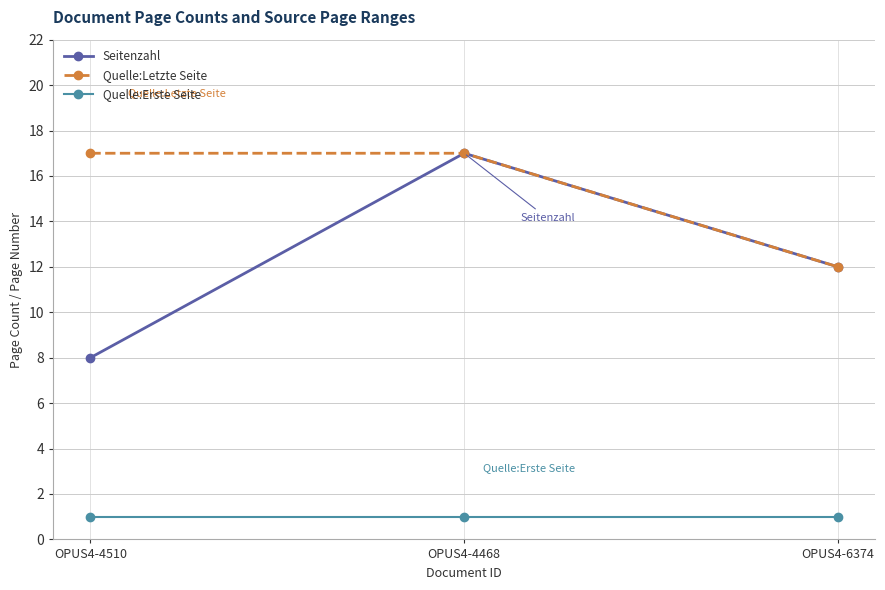

How many lines are shown in the chart?

3